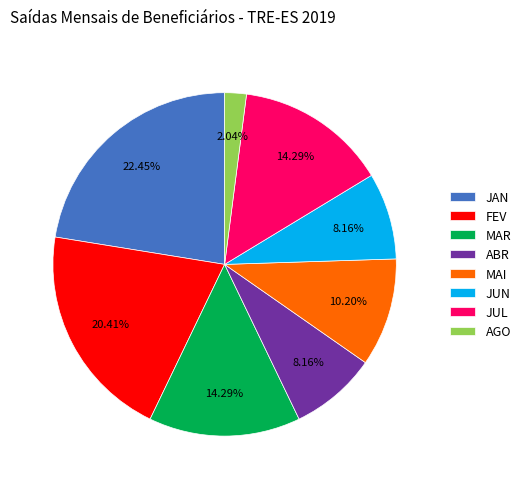

How many segments does this pie chart have?

8